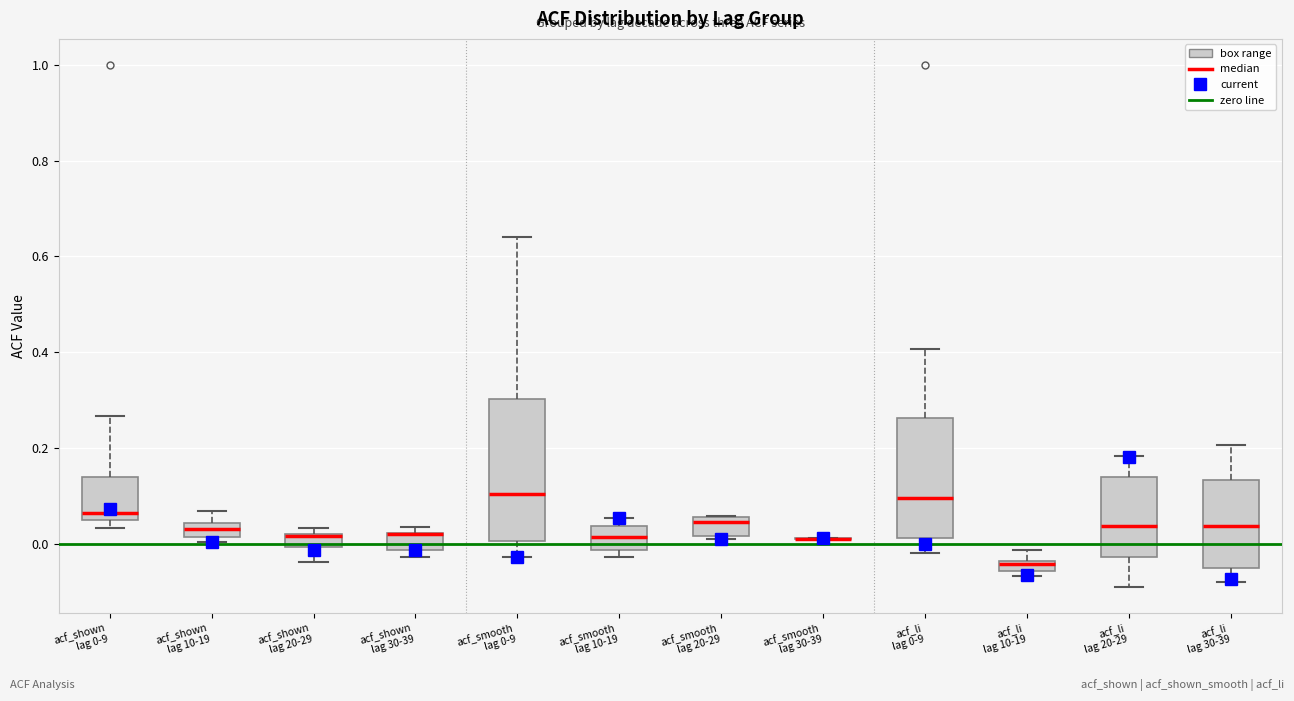

Where does the lower whisker of the box for acf_li lag 30-39 end on the y-axis? The values are not printed on the chart, so give them approximately, as read against the axis.

-0.08